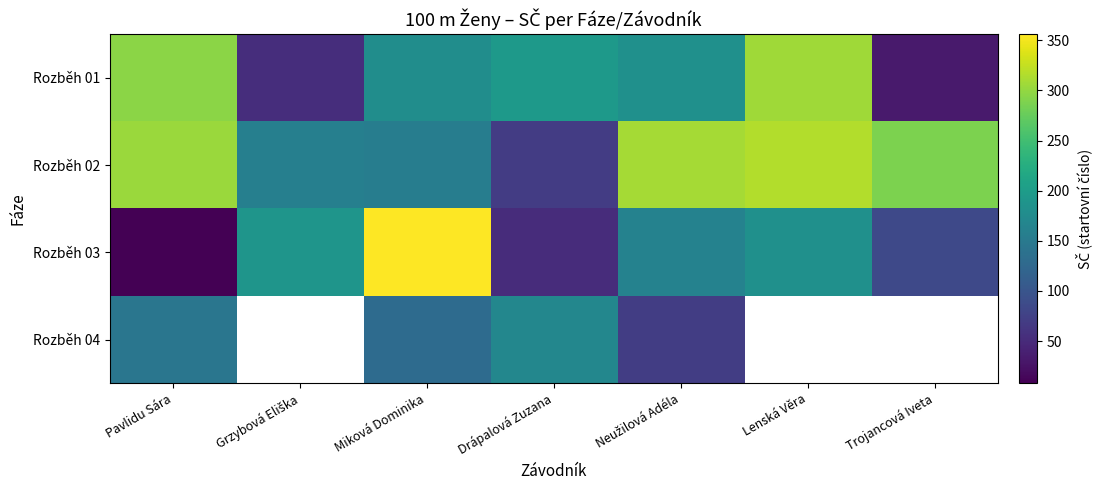

What is the sum of the Rozběh 01 values at Grzybová Eliška and Drápalová Zuzana?

249.0